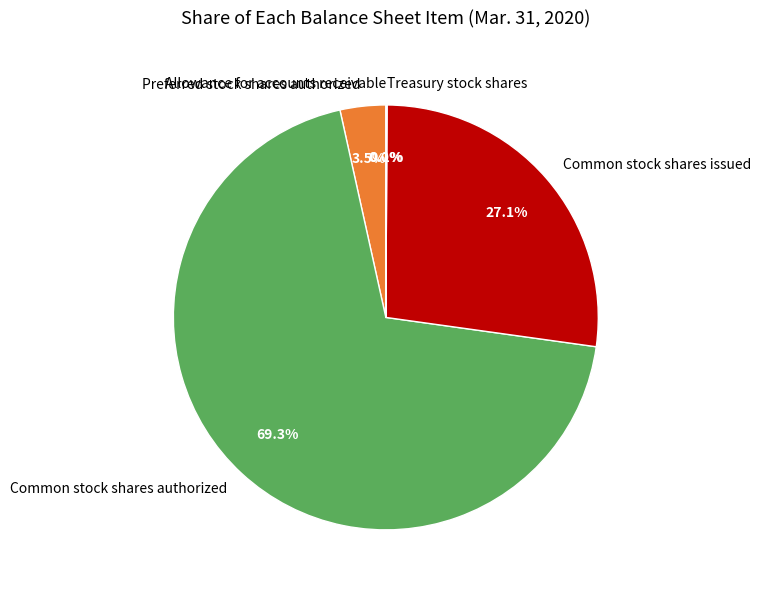

Between Preferred stock shares authorized and Common stock shares authorized, which is larger?

Common stock shares authorized